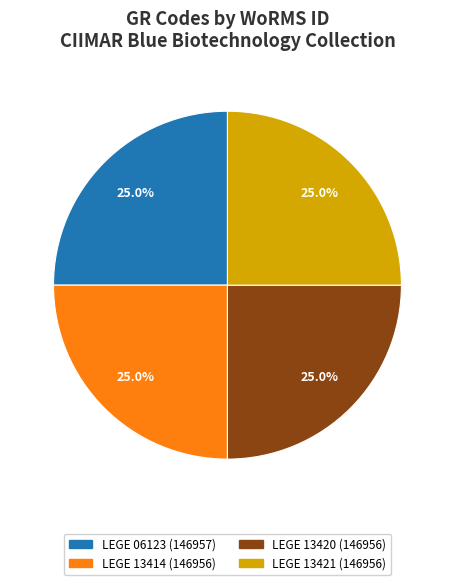

What is the ratio of the value at LEGE 13421 to the value at LEGE 13420?

1.0